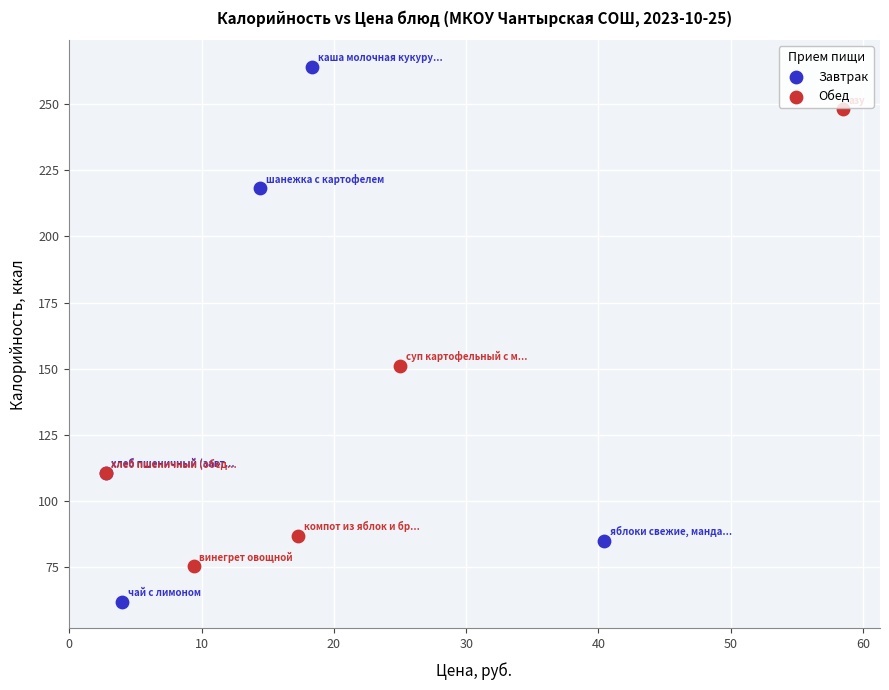

Which series reaches the maximum Y coordinate?

Завтрак